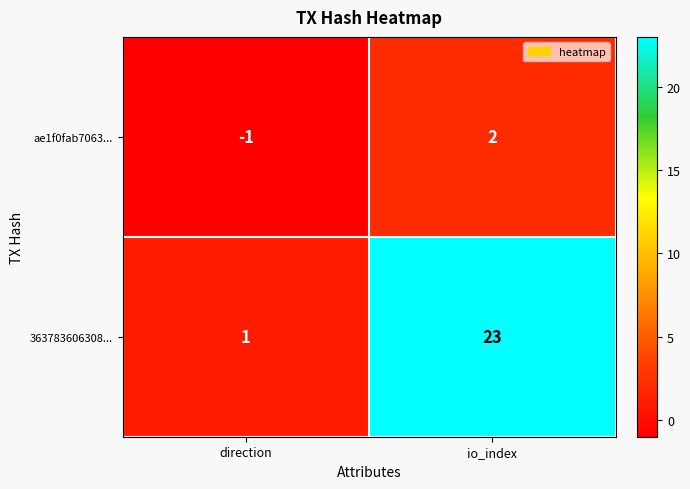

How many data points does each series have?

2